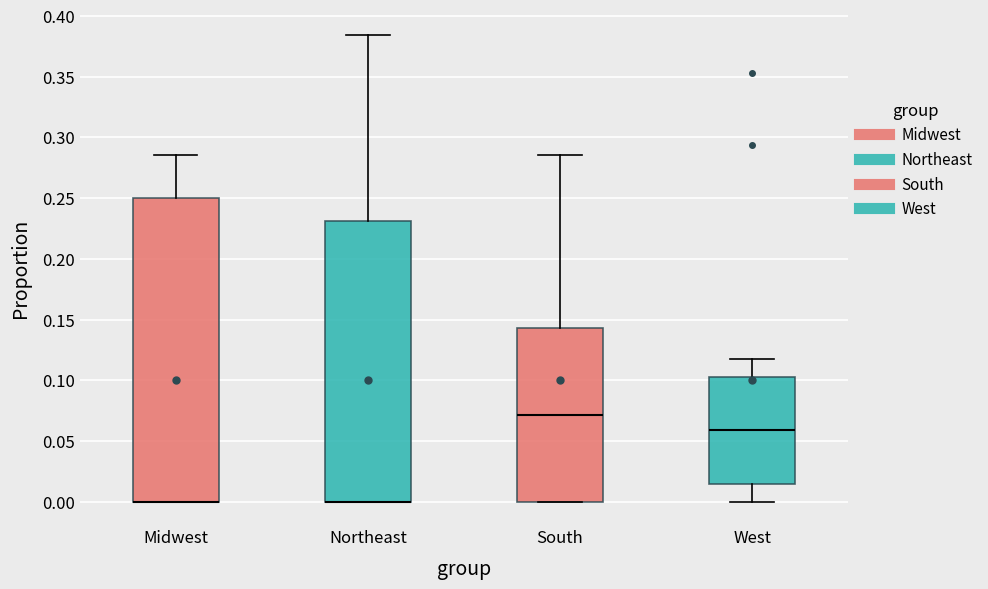

Where does the upper whisker of the box for West end on the y-axis? The values are not printed on the chart, so give them approximately, as read against the axis.

0.120